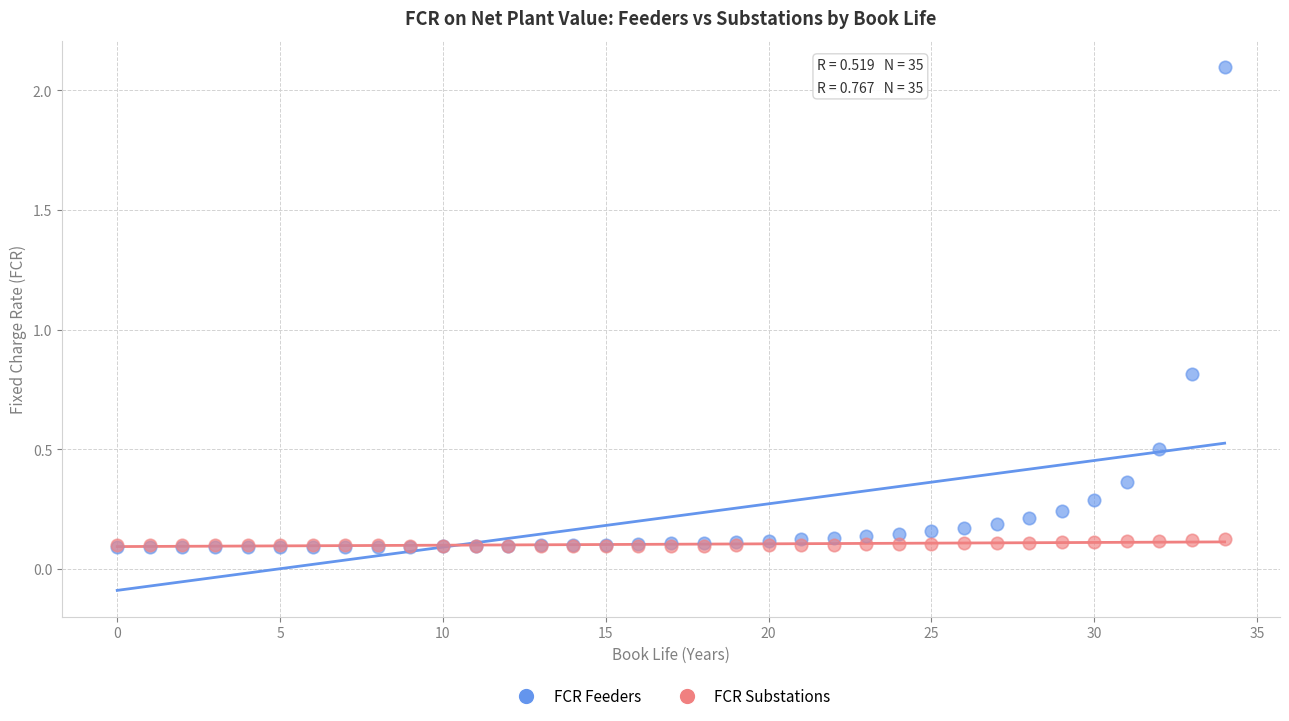

Across all series, what Y value is closest to 1?

0.8